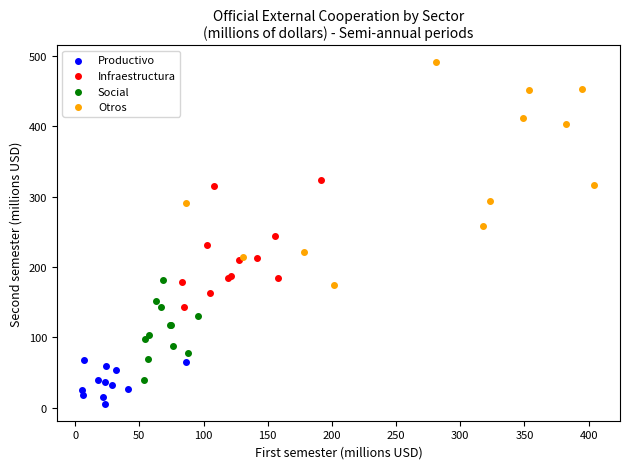

Which series has the largest Y range (max minus min)?

Otros